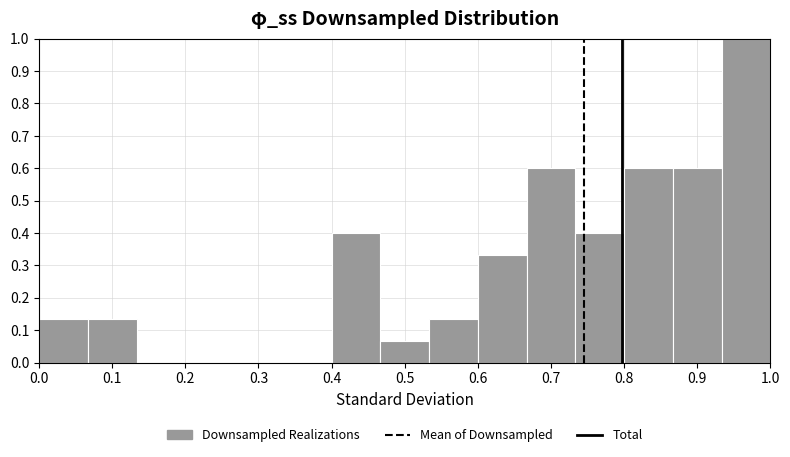

Reading left to right, list every bar in this chart as the range it spans on the x-axis followed by its height. Neither the bar edges nor the heights are printed on the chart, so give them approximately, as read against the axes.

0.00 to 0.07: 0.13
0.07 to 0.13: 0.13
0.13 to 0.20: 0
0.20 to 0.27: 0
0.27 to 0.33: 0
0.33 to 0.40: 0
0.40 to 0.47: 0.40
0.47 to 0.53: 0.07
0.53 to 0.60: 0.13
0.60 to 0.67: 0.33
0.67 to 0.73: 0.60
0.73 to 0.80: 0.40
0.80 to 0.87: 0.60
0.87 to 0.93: 0.60
0.93 to 1.00: 1.00